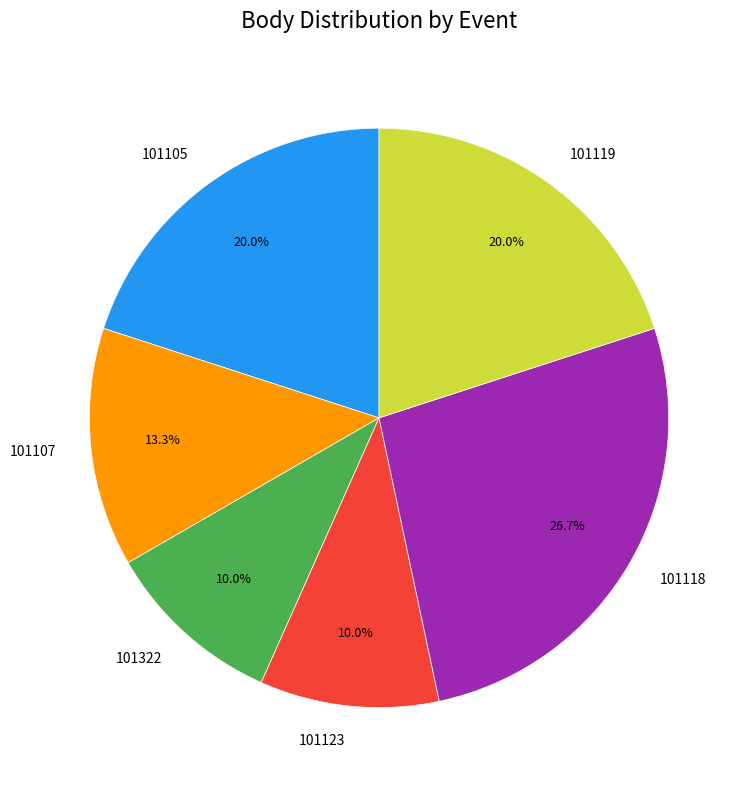

Between 101322 and 101119, which is larger?

101119